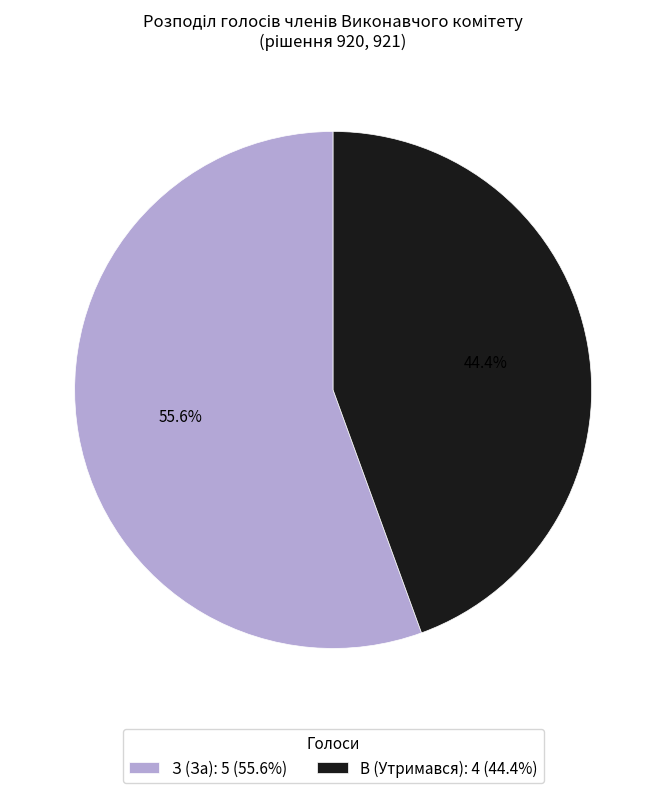

Do З (За) and В (Утримався) together represent more than half of the pie?

Yes